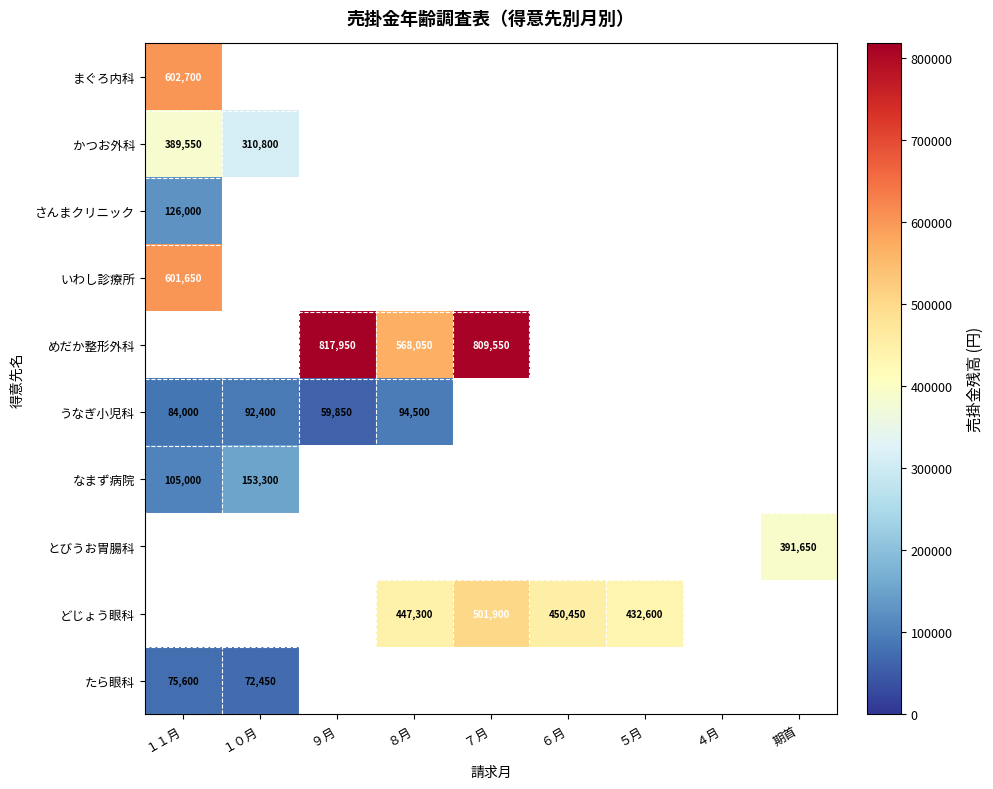

Between １０月 and ９月, which series saw the biggest shift?

うなぎ小児科